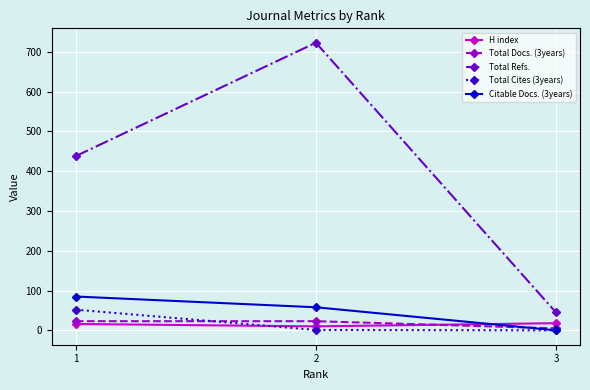

Which series has the widest spread of values?

Total Refs.